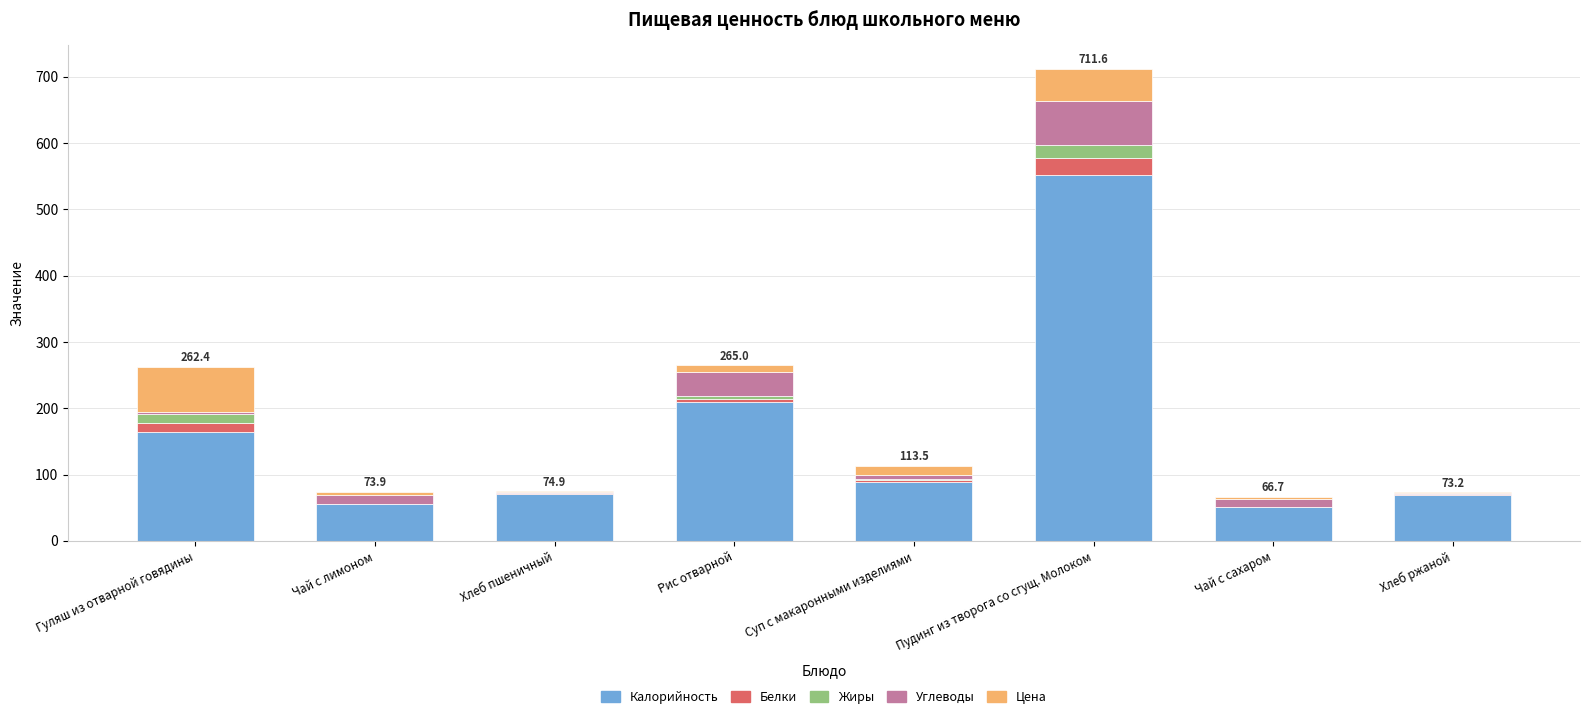

How many data points does each series have?

8